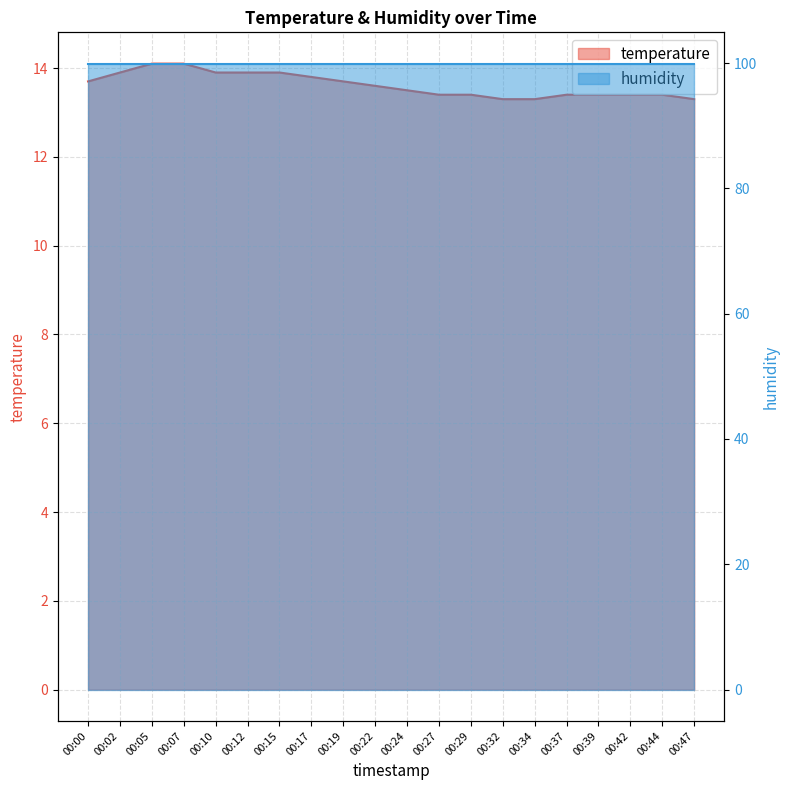

The chart shows a value of 25.2 at 00:07. True or false?

False